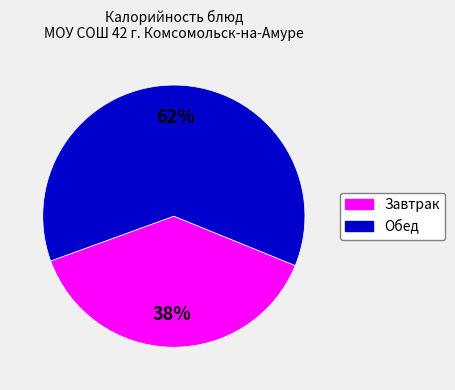

How many slices are in this pie chart?

2